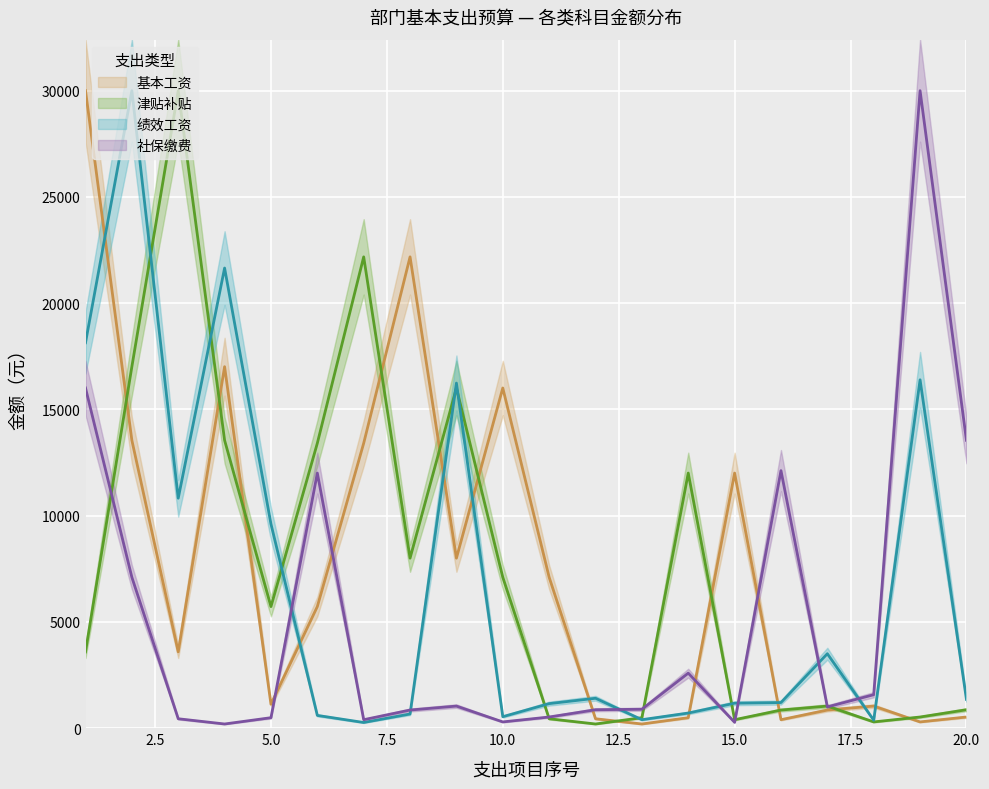

How many interior local valleys does the 基本工资 series have?

6